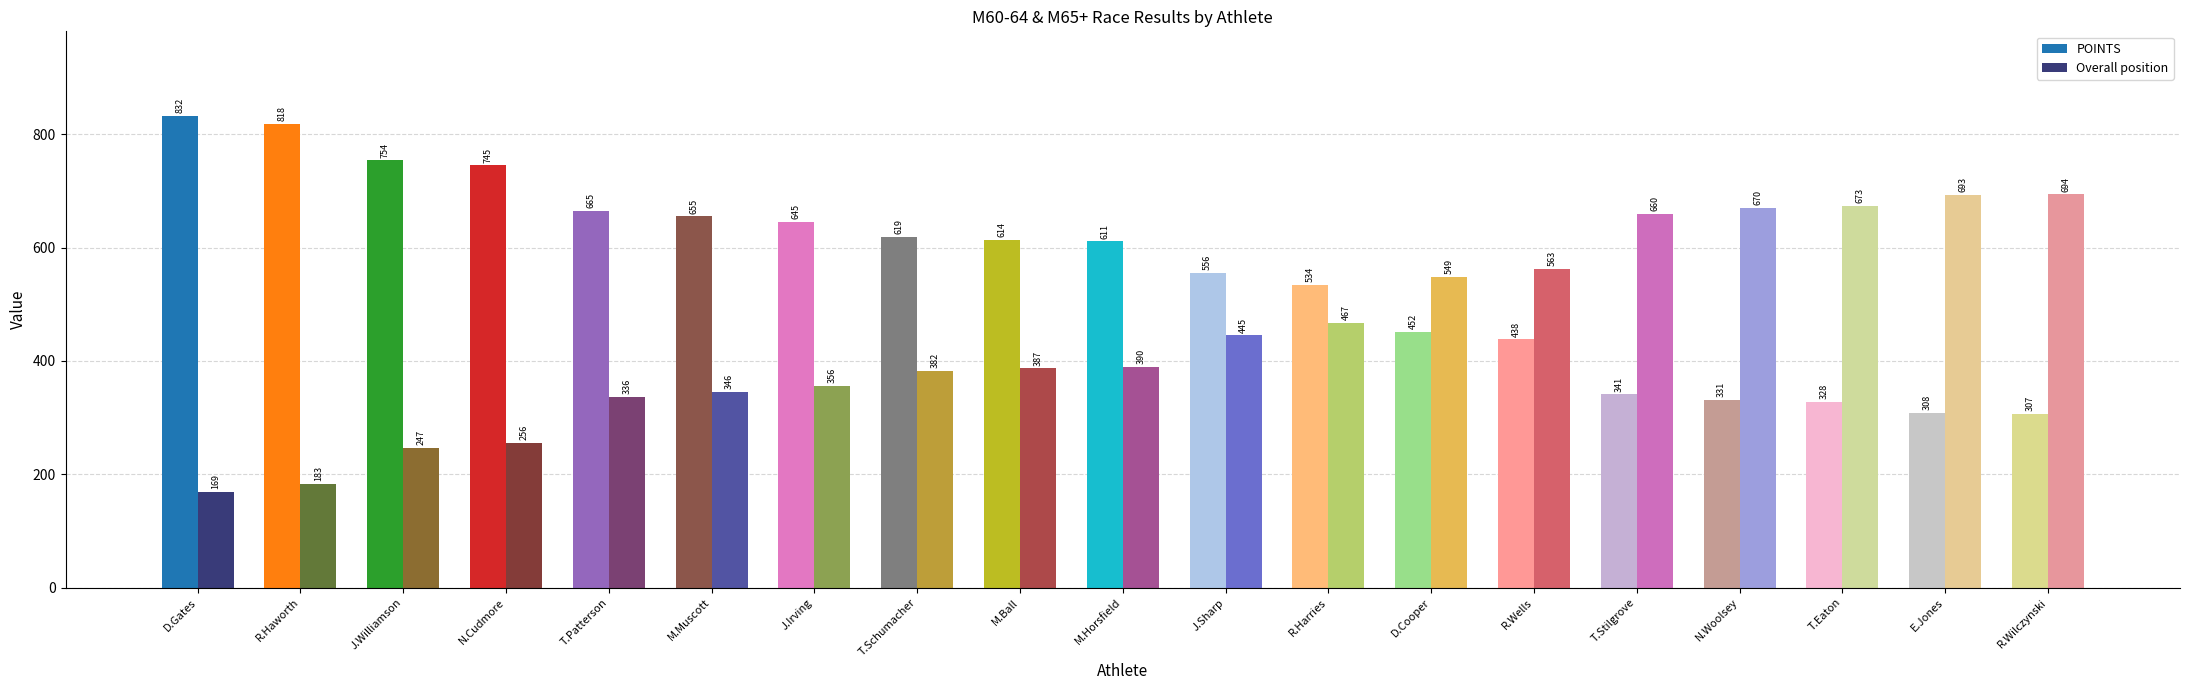

At which category is the sum across all series the highest?

Dave Gates